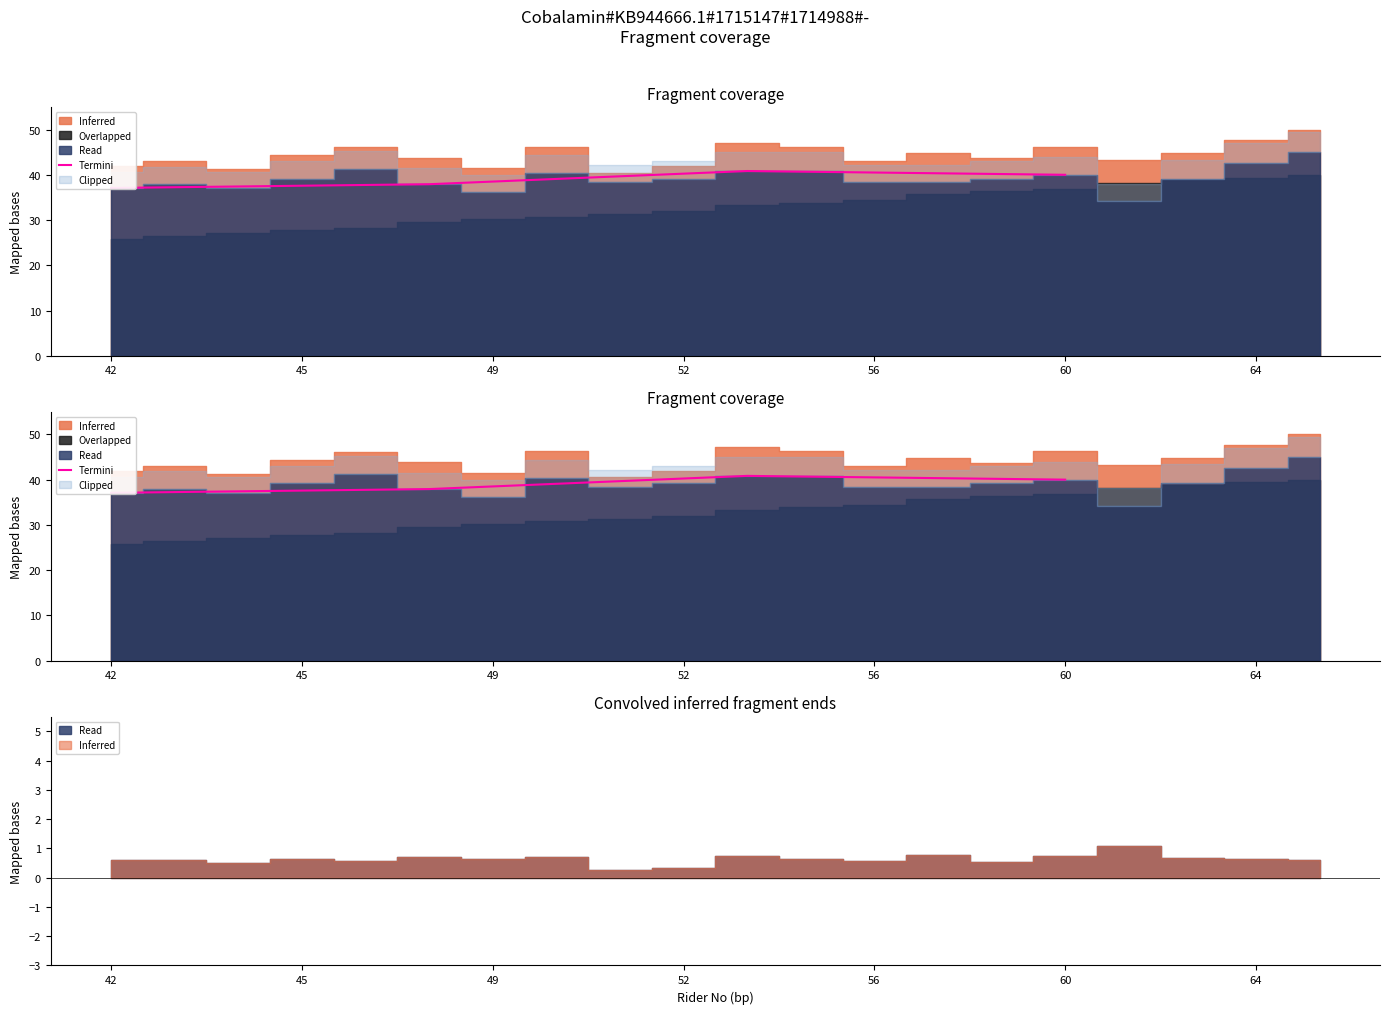

What is the difference between the maximum and minimum values?

3.8